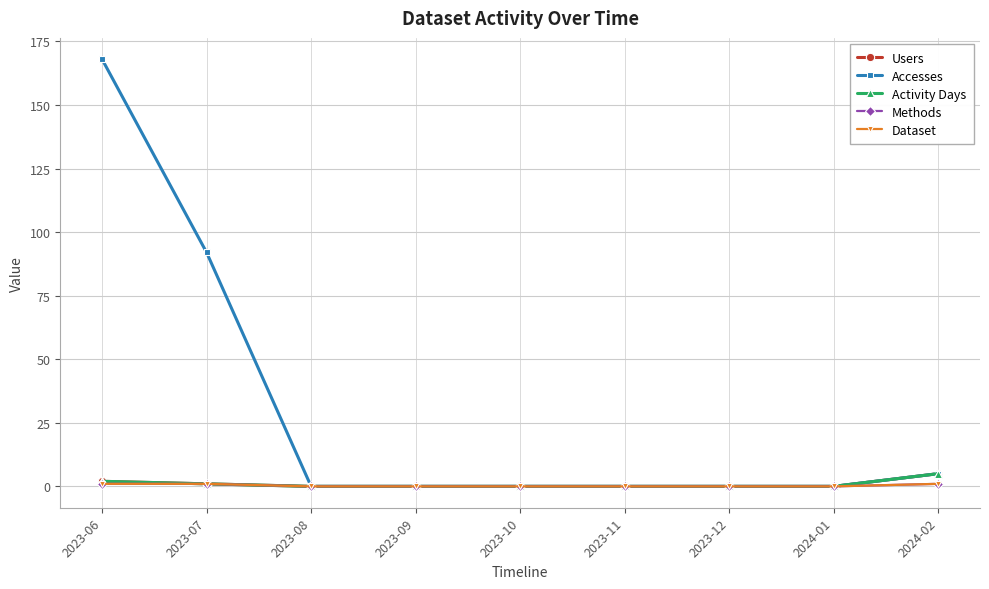

Is this an area chart (filled region under the line)?

No